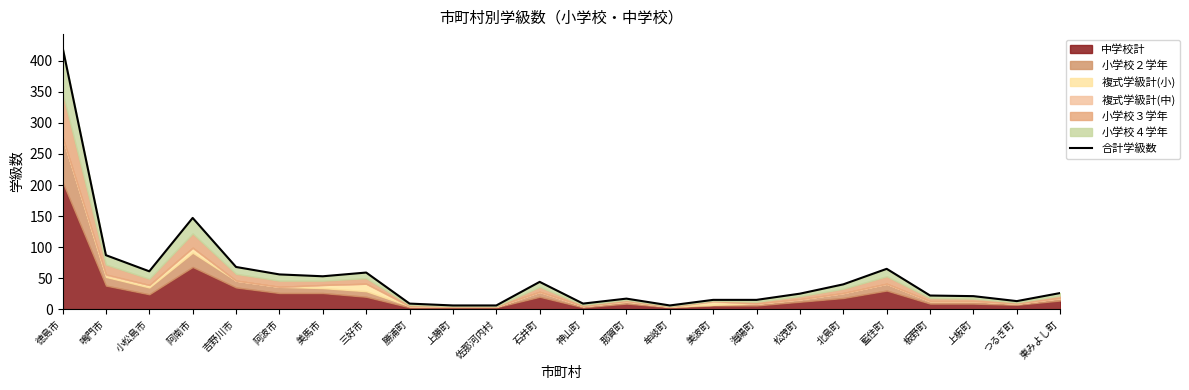

What is the greatest value displayed?

422